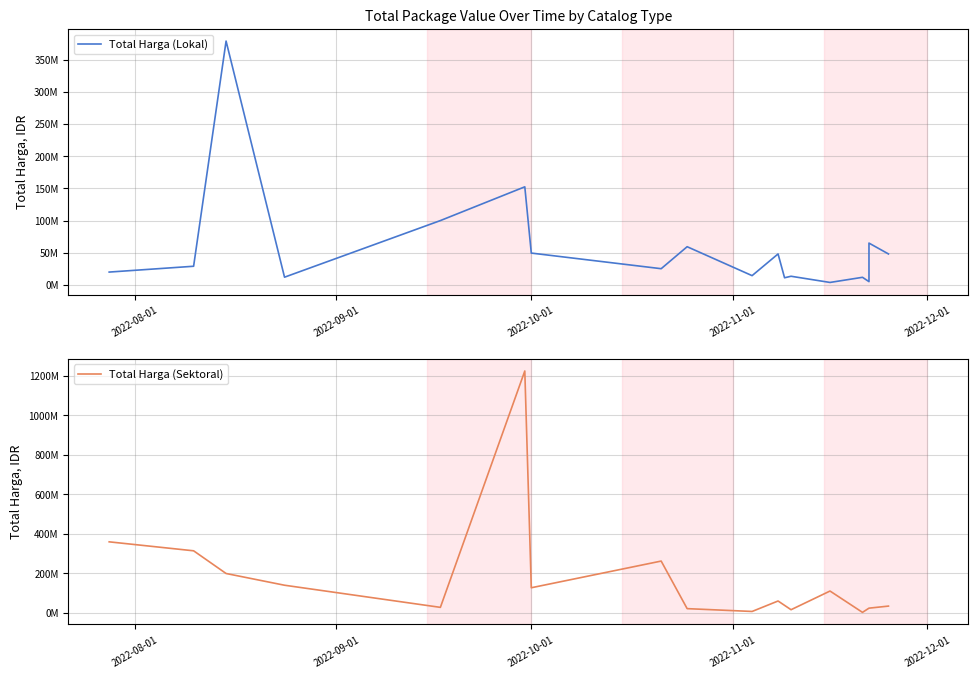

How many values in the Total Harga (Sektoral) series exceed 23680800?

11